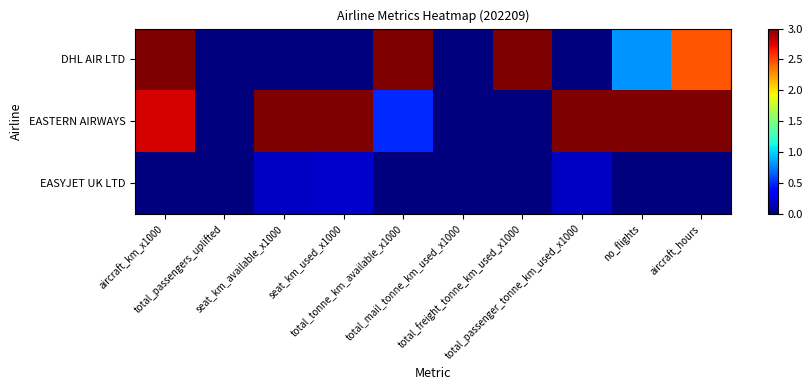

Between seat_km_used_x1000 and total_passengers_uplifted, which is larger?

seat_km_used_x1000